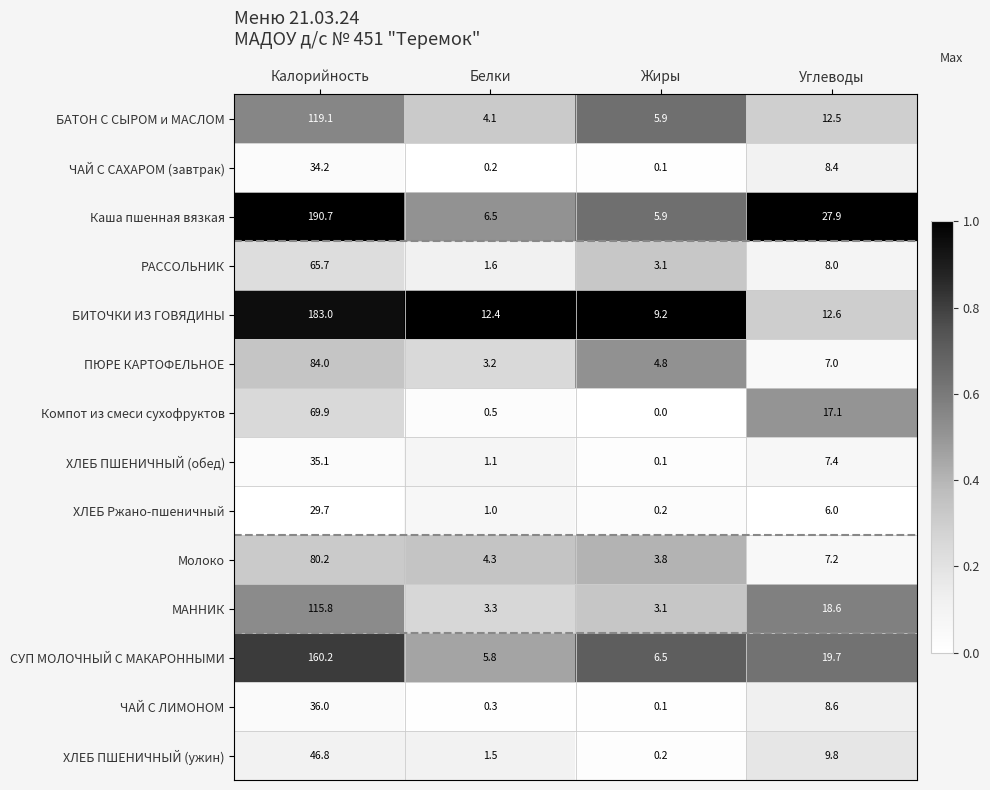

The value of ХЛЕБ ПШЕНИЧНЫЙ (ужин) at Углеводы is 3.5. True or false?

False